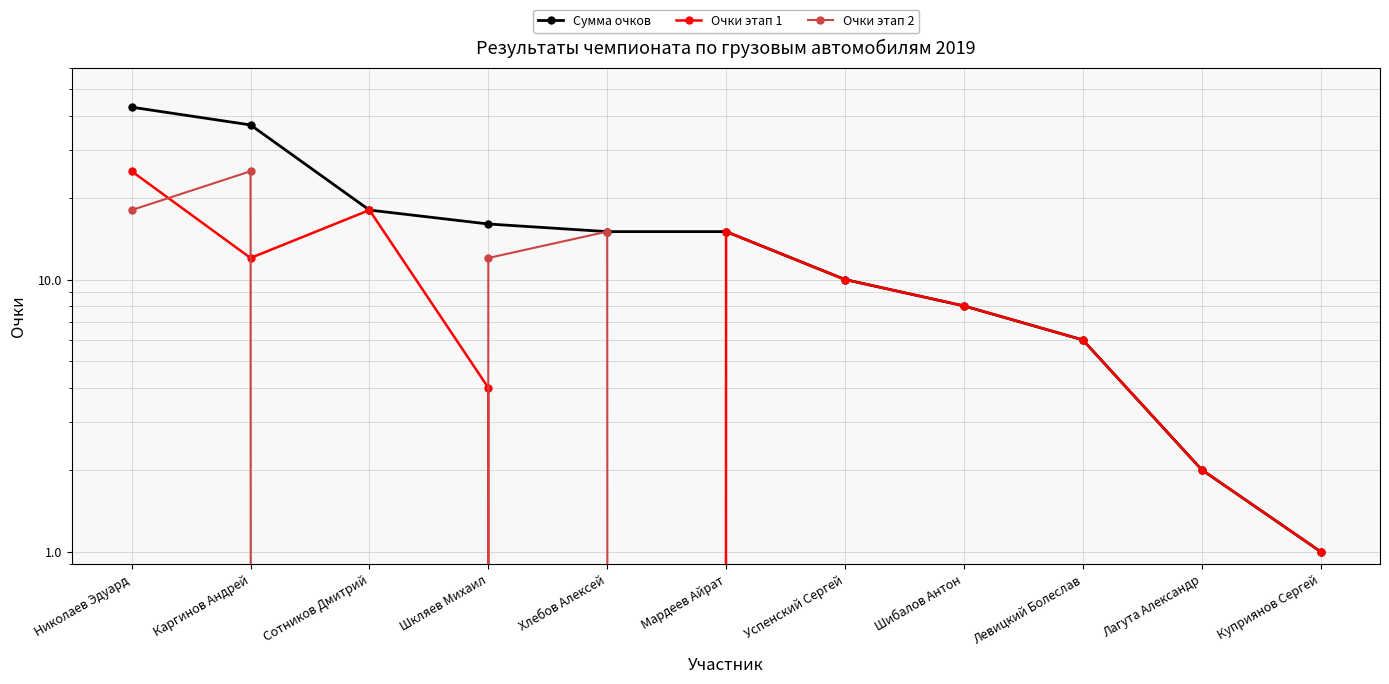

How many lines are shown in the chart?

3